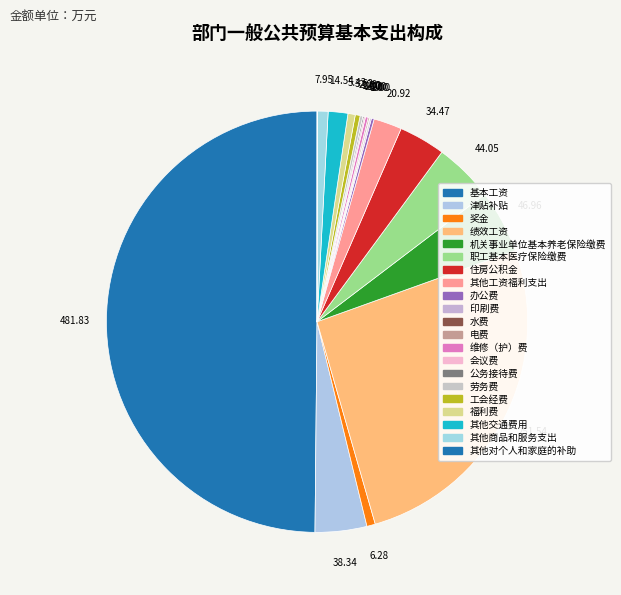

Approximately how many times larger is the value at 电费 compared to 办公费?

0.5